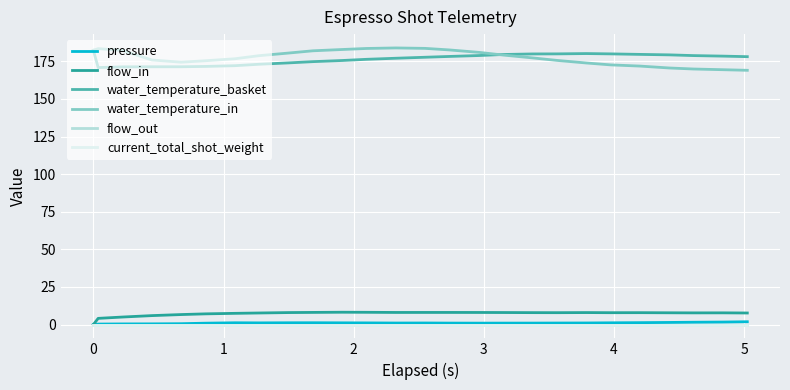

At how many categories does at least one series exceed 145?

26